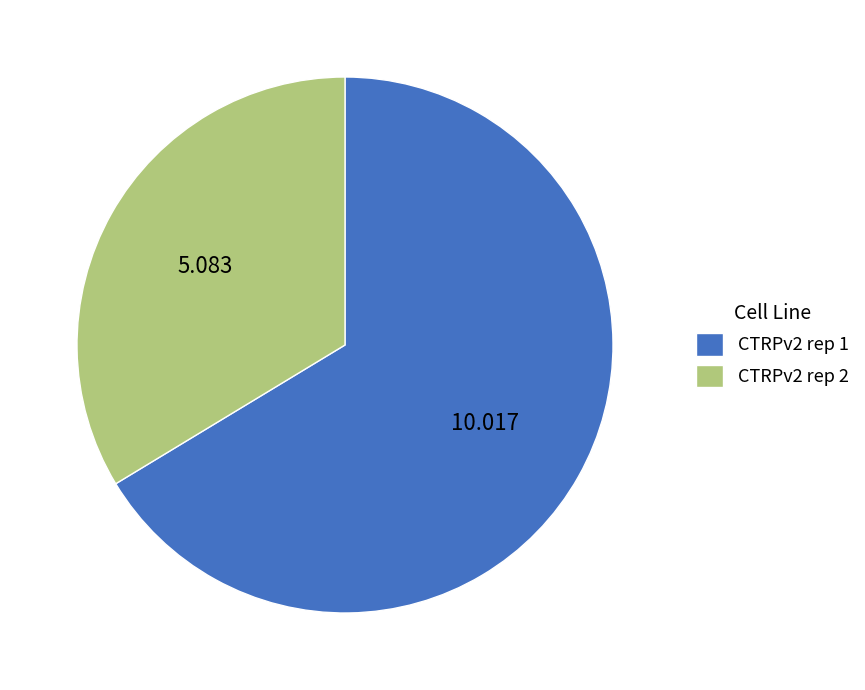

Is the sum of CTRPv2 rep 1 and CTRPv2 rep 2 greater than half?

Yes